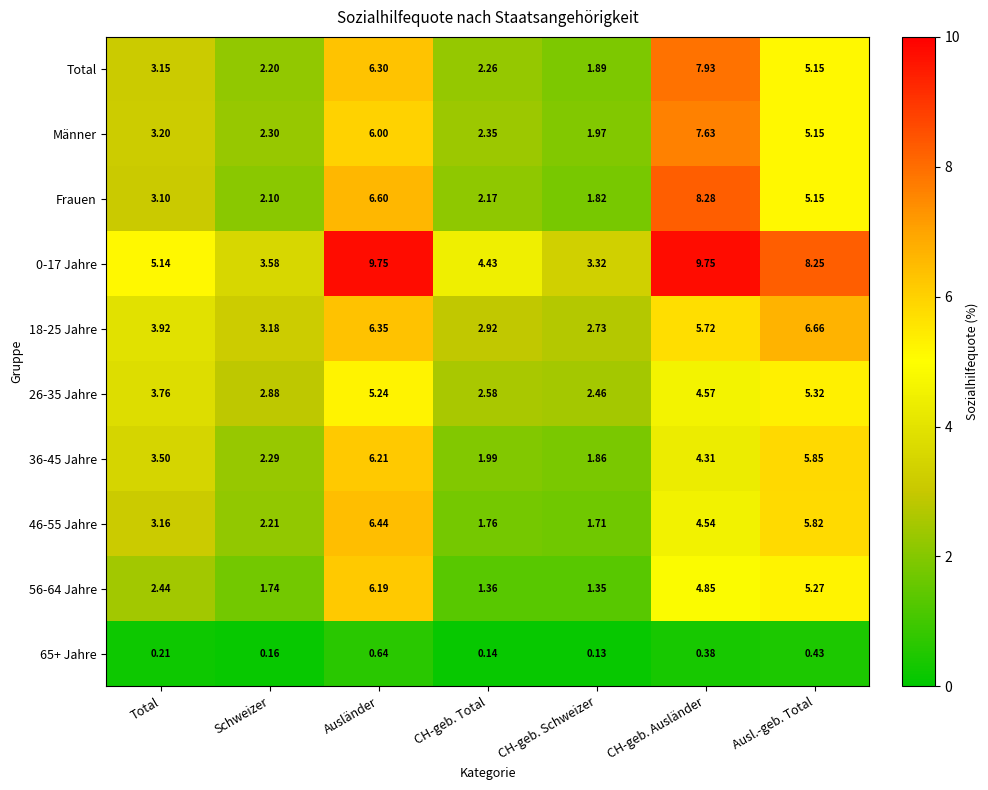

At which label does Frauen first exceed 3?

Total